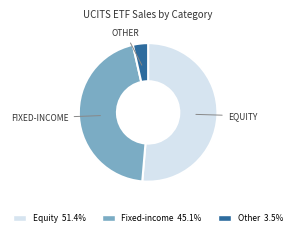

Rank the categories by value from highest to lowest.

Equity, Fixed-income, Other